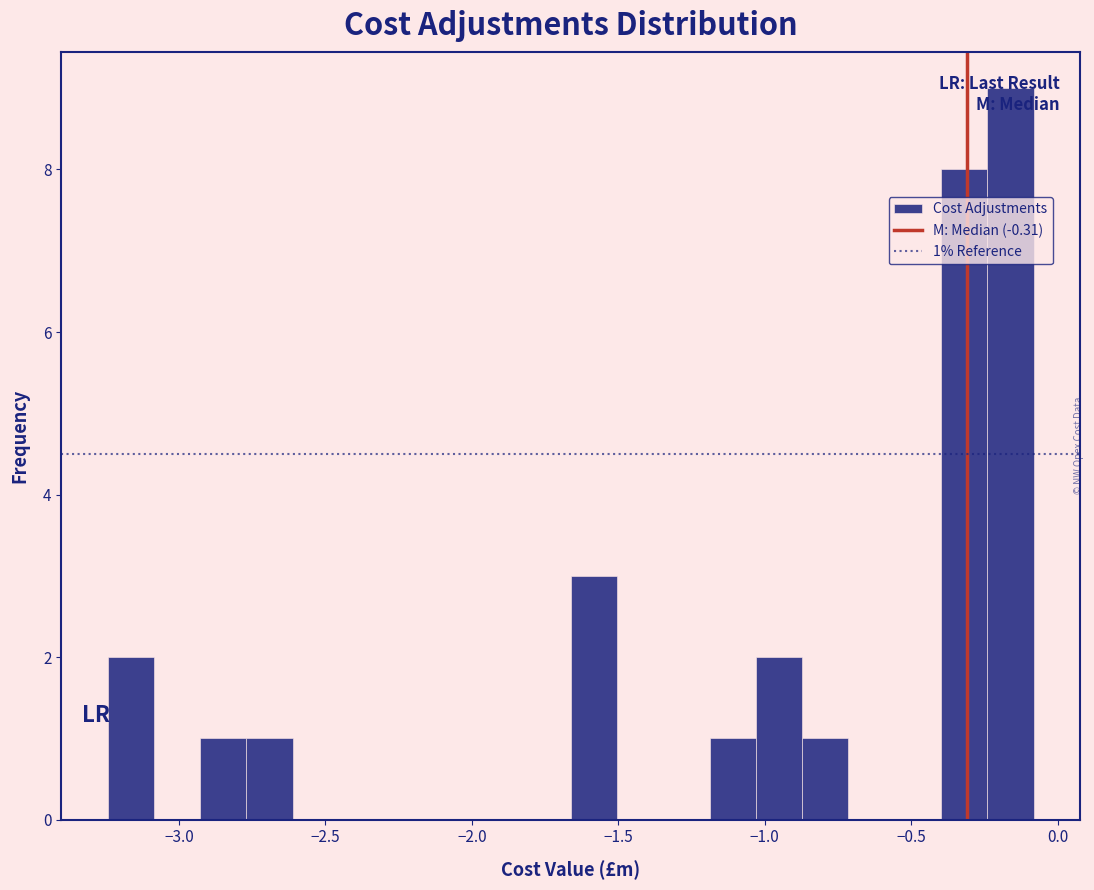

Read against the x-axis, roughly where is the centre of the tallest bar?

-0.15